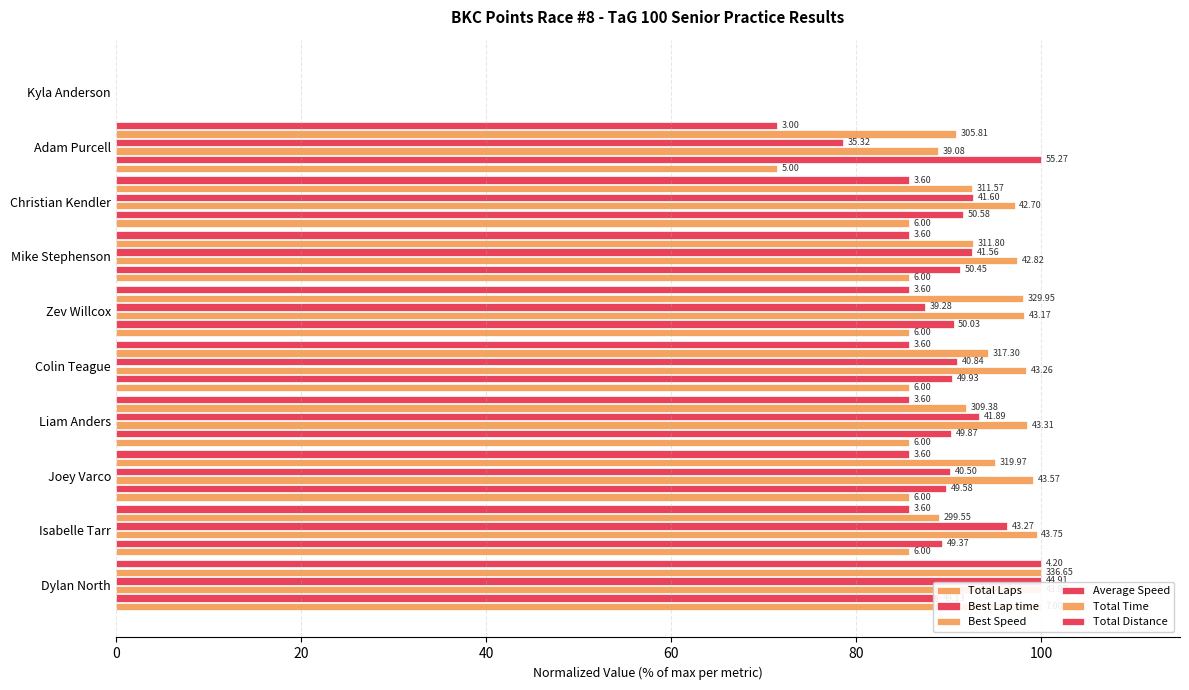

What is the average value of the Total Distance series?

77.1